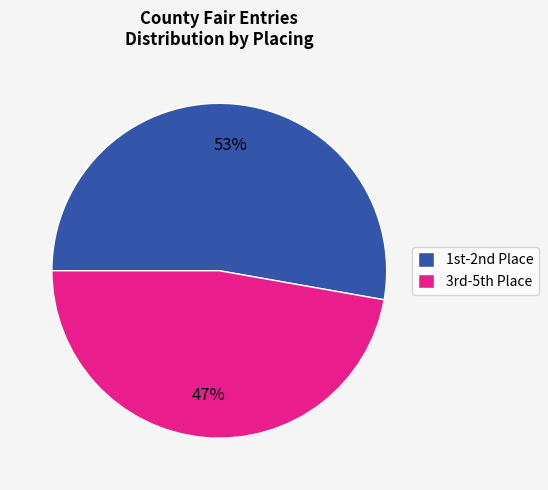

Which category has the biggest portion of the pie?

1st-2nd Place